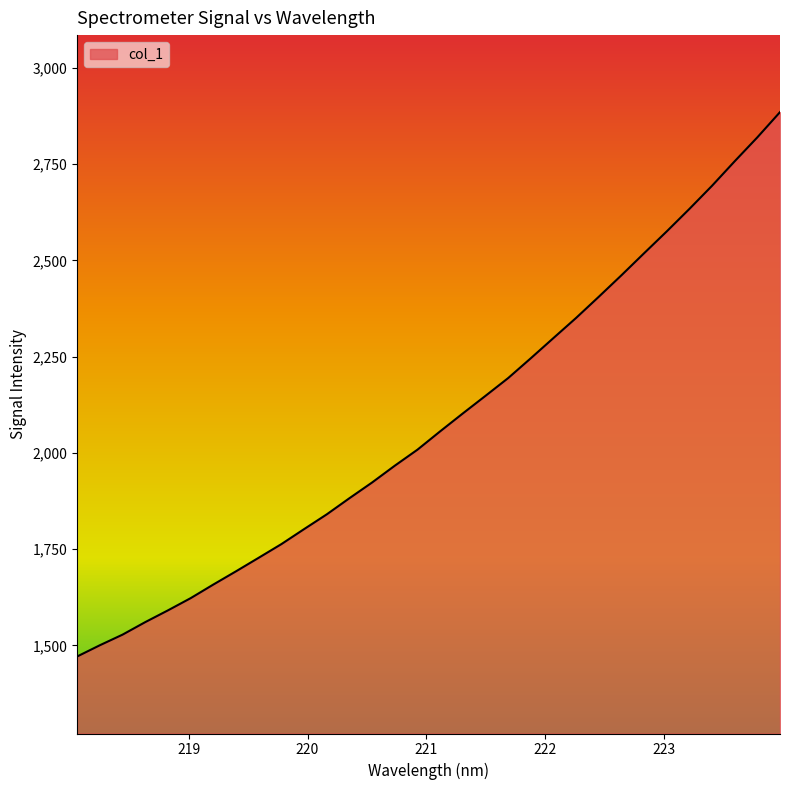

What is the maximum value shown in the chart?

2884.8